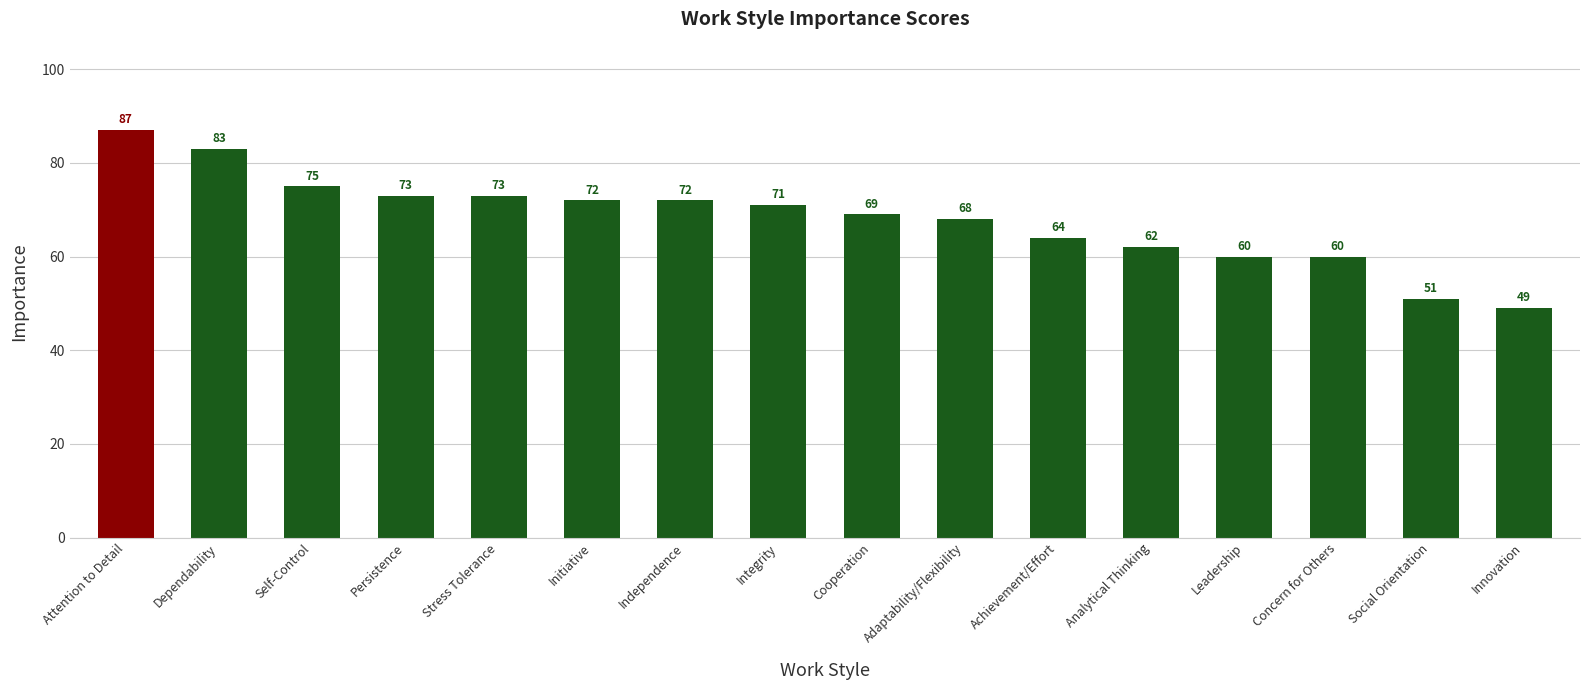

What is the ratio of the value at Concern for Others to the value at Cooperation?

0.9